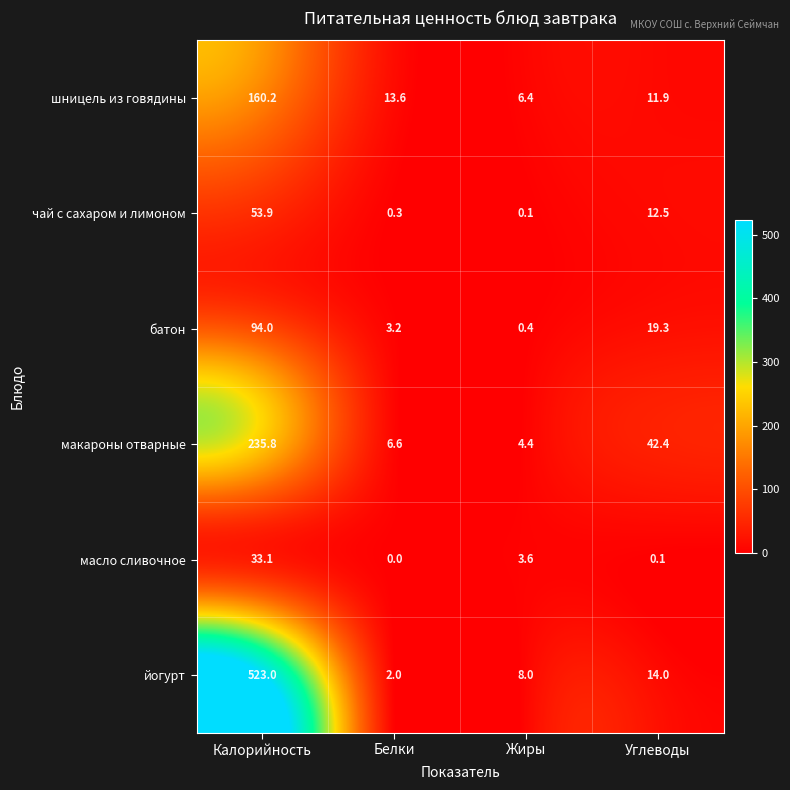

What is the difference between the highest and lowest values at Белки?

13.6